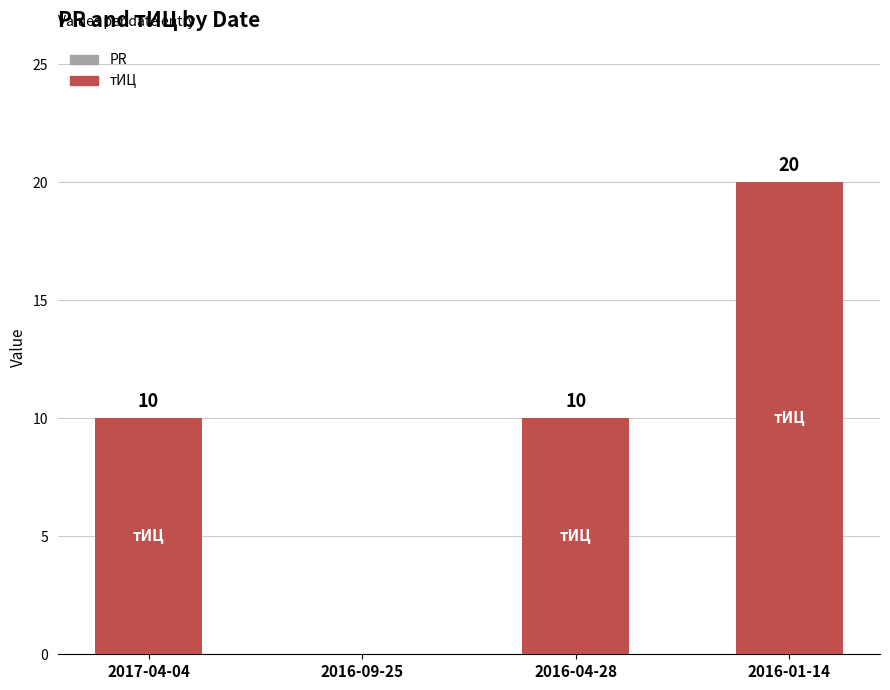

What is the sum of all values?

40